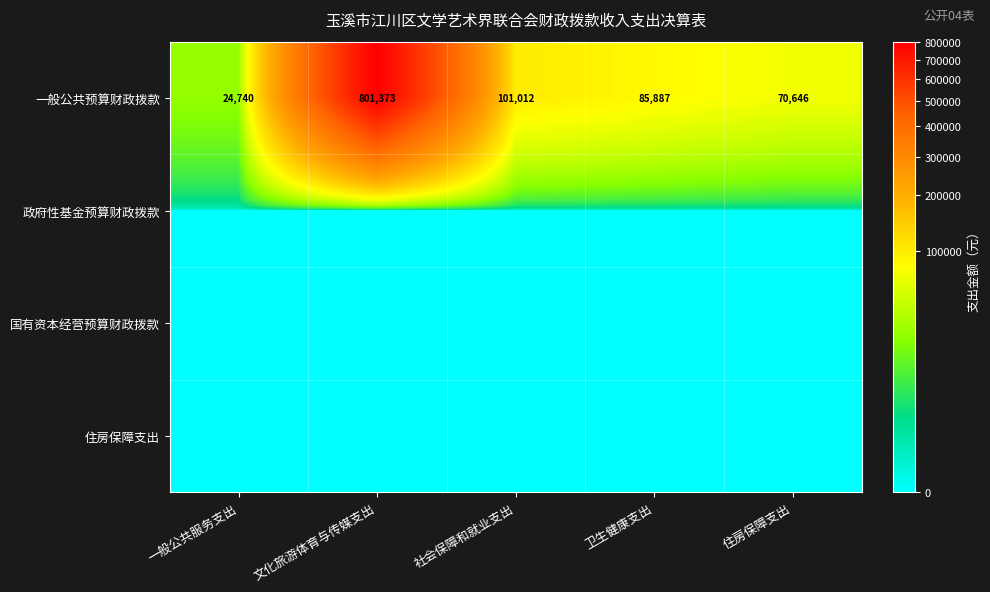

Count the number of categories in the chart.

5